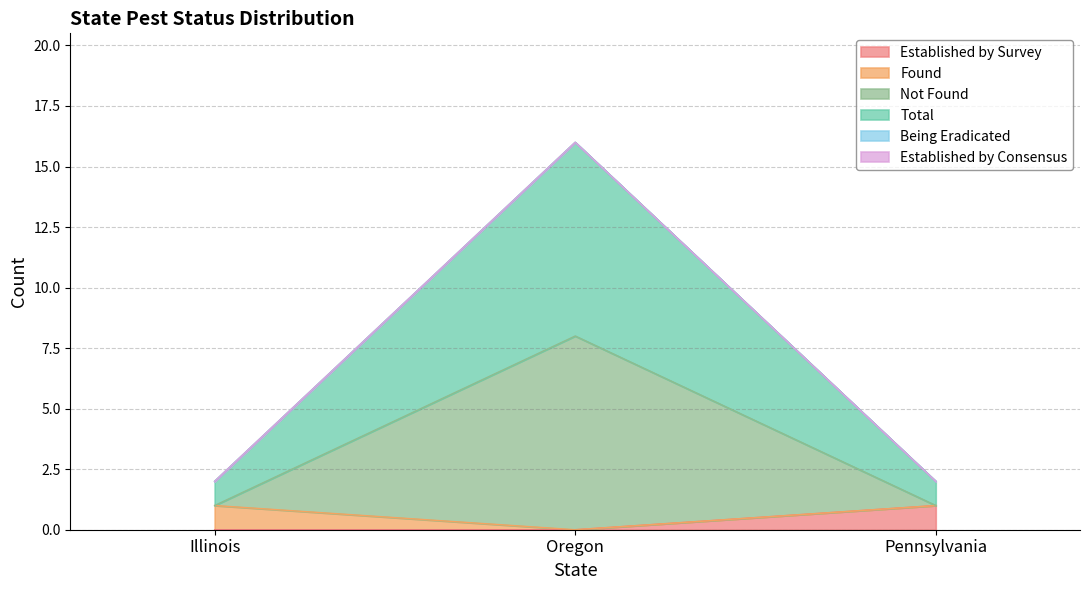

At which label is Total closest to 4?

Illinois